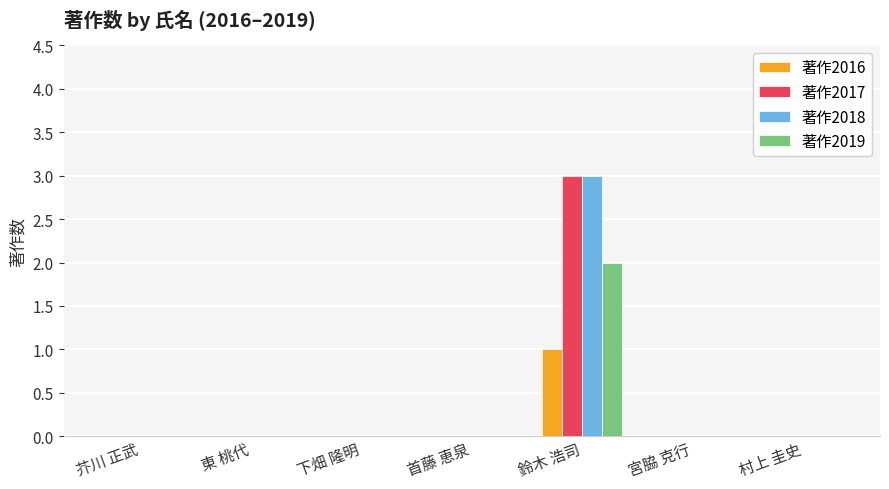

True or false: 著作2017 has a value of 0 at 村上 圭史.

True